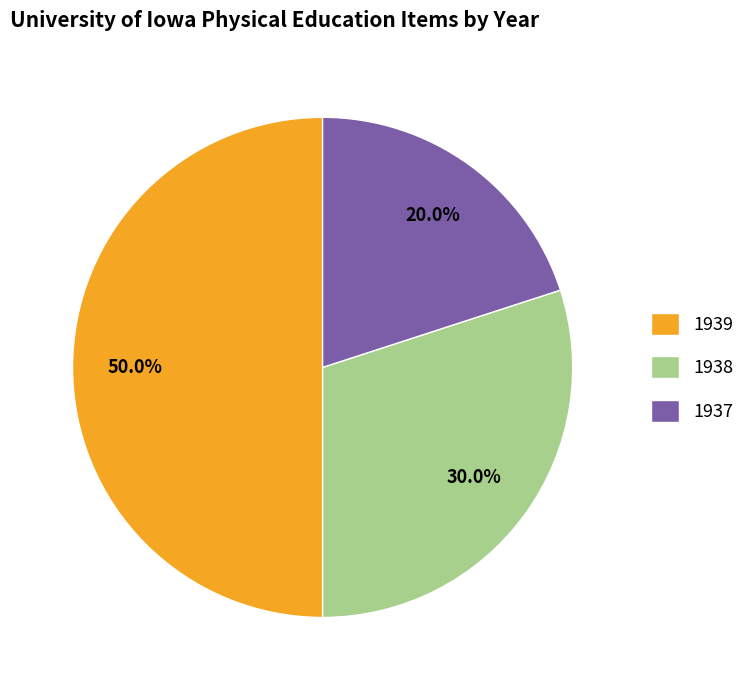

Rank the categories by value from highest to lowest.

1939, 1938, 1937